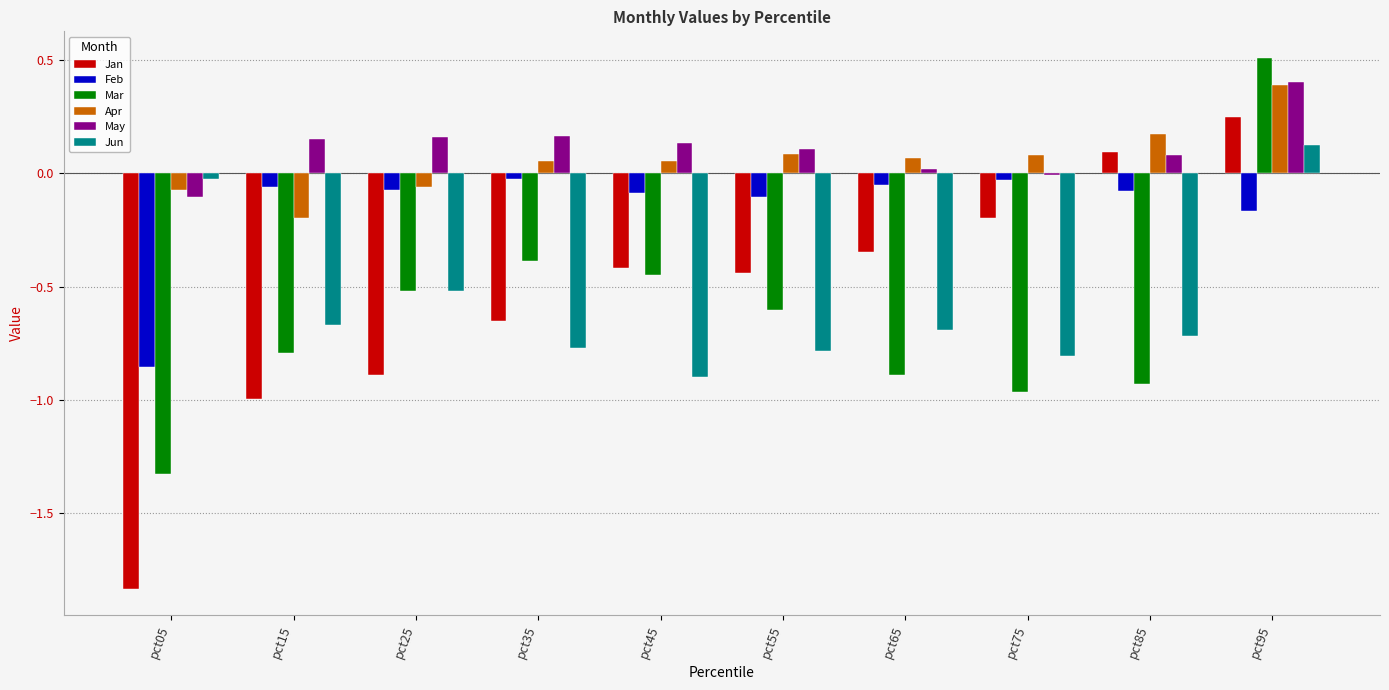

How many values in Mar are below zero?

9